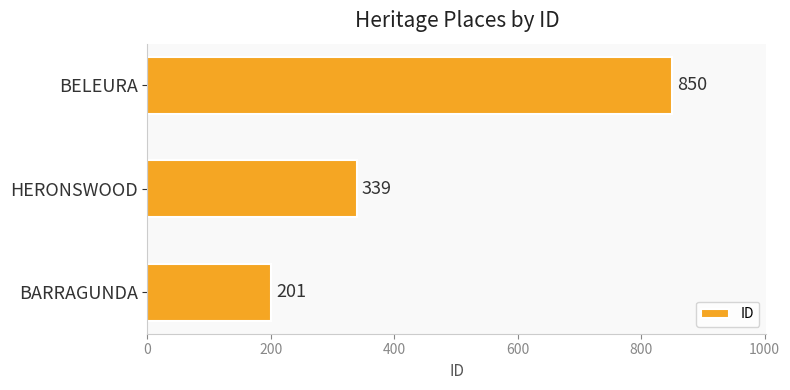

Where is the data nearest to the value 525?

HERONSWOOD